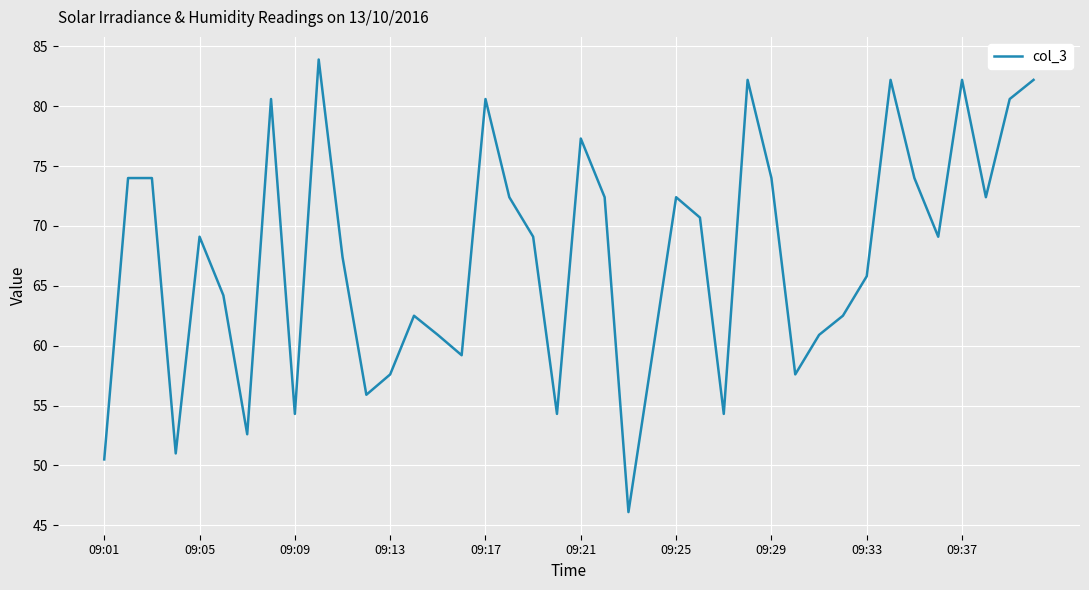

What is the difference between the maximum and minimum values?

37.8